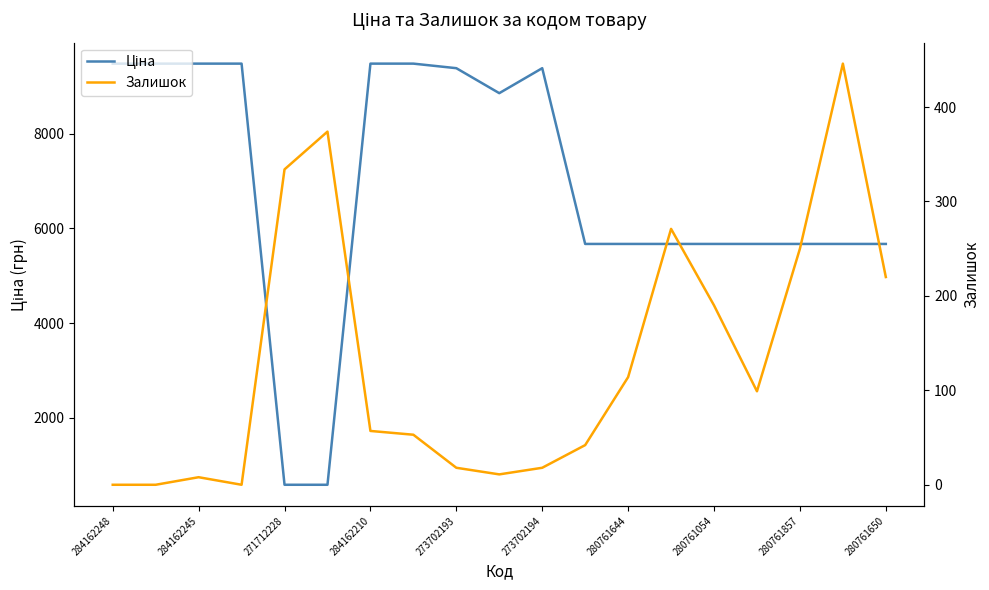

True or false: Залишок has more than 1 points higher than both neighbors.

True